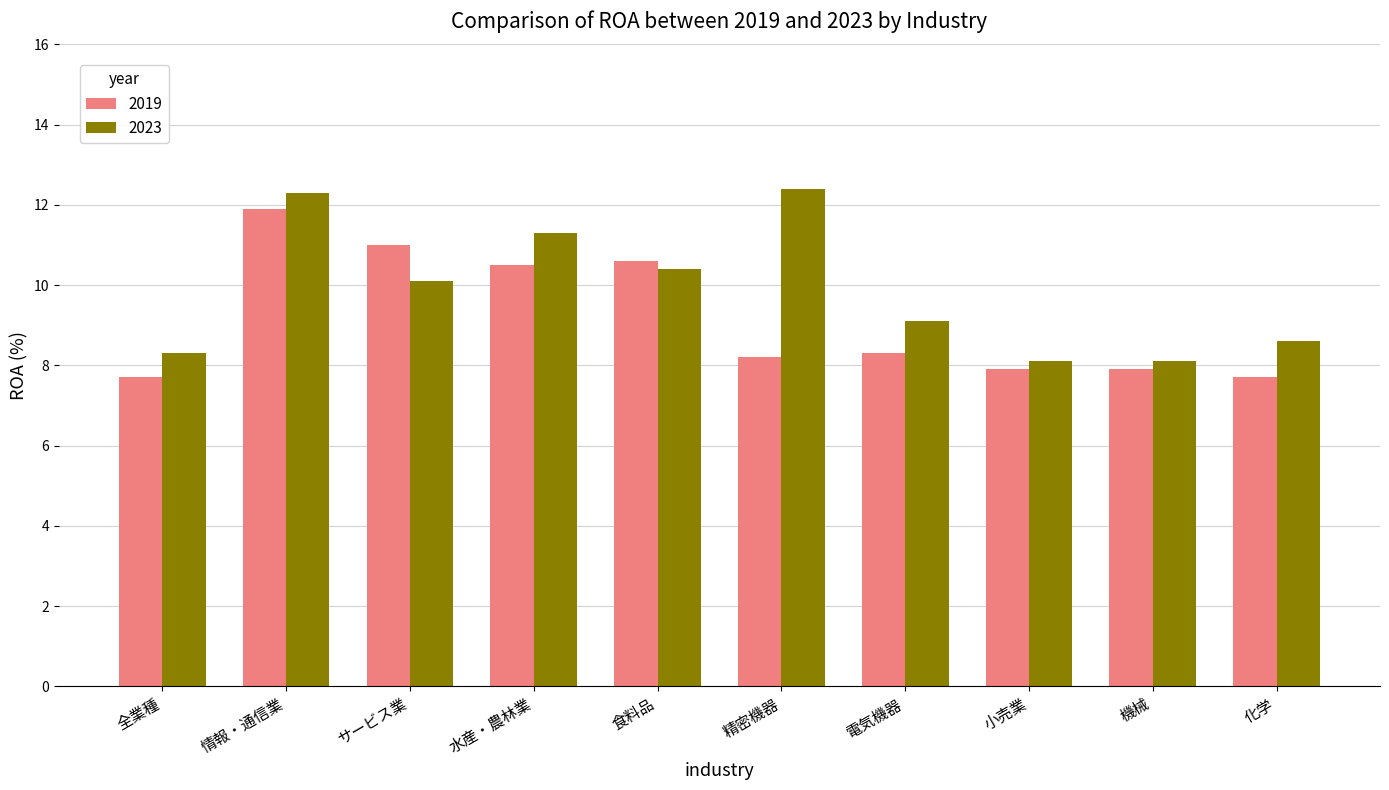

What is the total value across all series at 食料品?

21.0